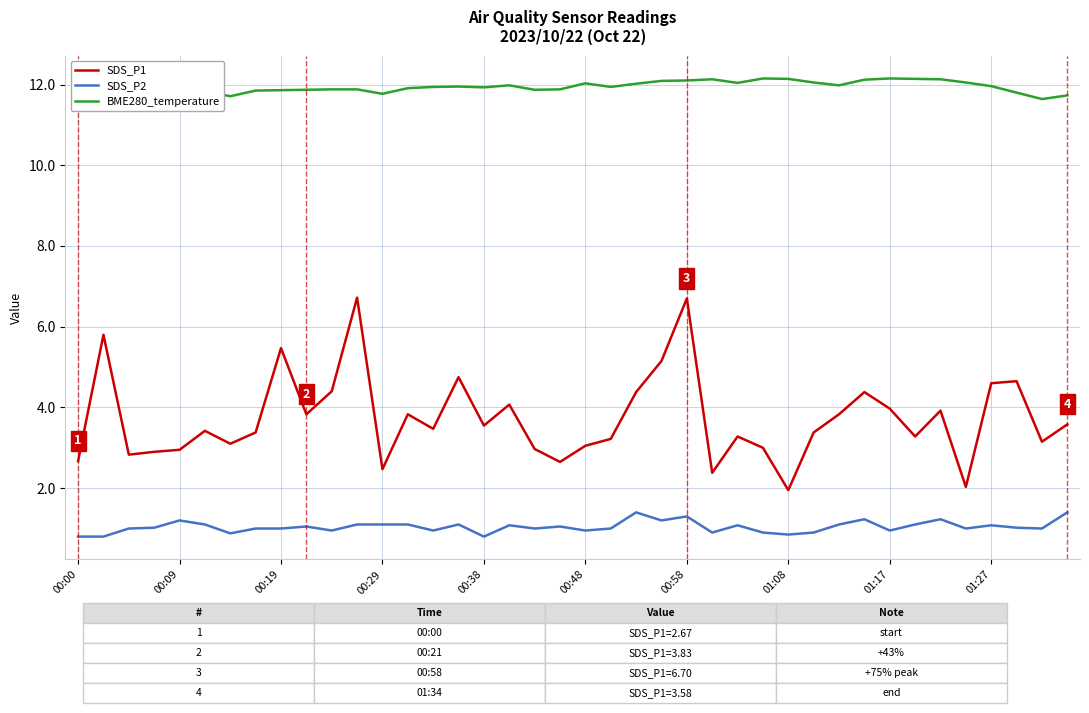

Reading left to right, list all the values displayed in this chart.

SDS_P1: 2.7	5.8	2.8	2.9	3.0	3.4	3.1	3.4	5.5	3.8	4.4	6.7	2.5	3.8	3.5	4.8	3.5	4.1	3.0	2.6	3.0	3.2	4.4	5.2	6.7	2.4	3.3	3.0	1.9	3.4	3.8	4.4	4.0	3.3	3.9	2.0	4.6	4.7	3.1	3.6
SDS_P2: 0.8	0.8	1.0	1.0	1.2	1.1	0.9	1.0	1.0	1.1	0.9	1.1	1.1	1.1	0.9	1.1	0.8	1.1	1.0	1.1	0.9	1.0	1.4	1.2	1.3	0.9	1.1	0.9	0.8	0.9	1.1	1.2	0.9	1.1	1.2	1.0	1.1	1.0	1.0	1.4
BME280_temperature: 11.6	11.7	11.6	11.6	11.8	11.8	11.7	11.8	11.9	11.9	11.9	11.9	11.8	11.9	11.9	11.9	11.9	12.0	11.9	11.9	12.0	11.9	12.0	12.1	12.1	12.1	12.0	12.2	12.1	12.1	12.0	12.1	12.2	12.1	12.1	12.1	12.0	11.8	11.6	11.7